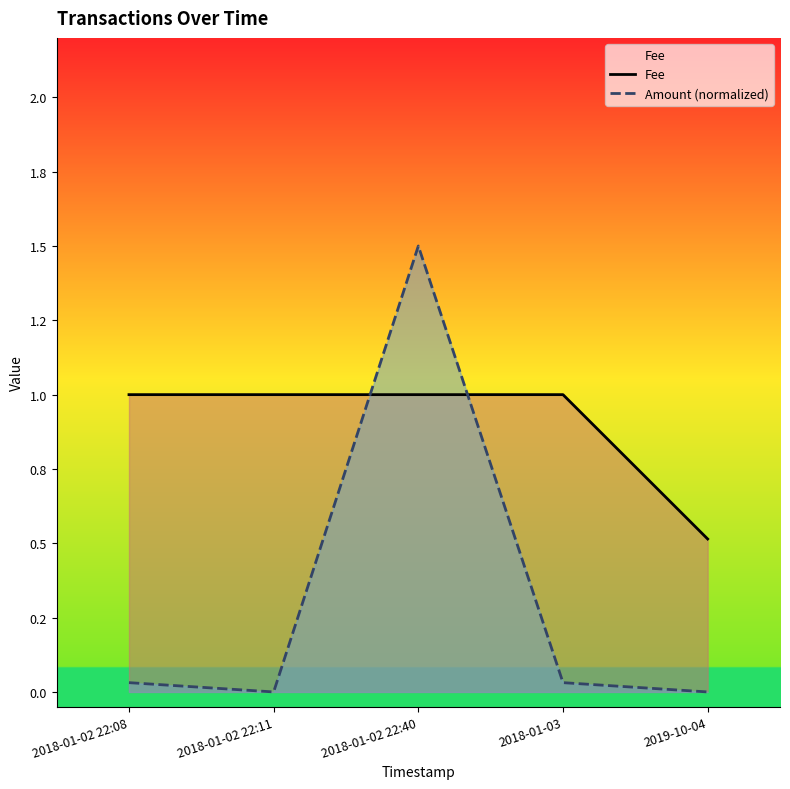

List the series in order of their peak value, highest first.

Amount (normalized), Fee